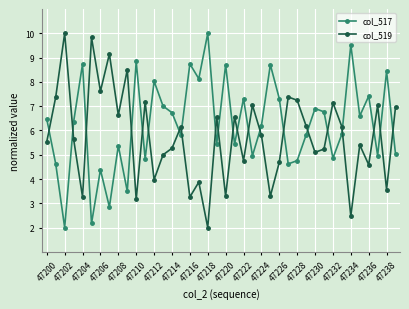

List the series in order of their overall mean, lowest first.

col_519, col_517